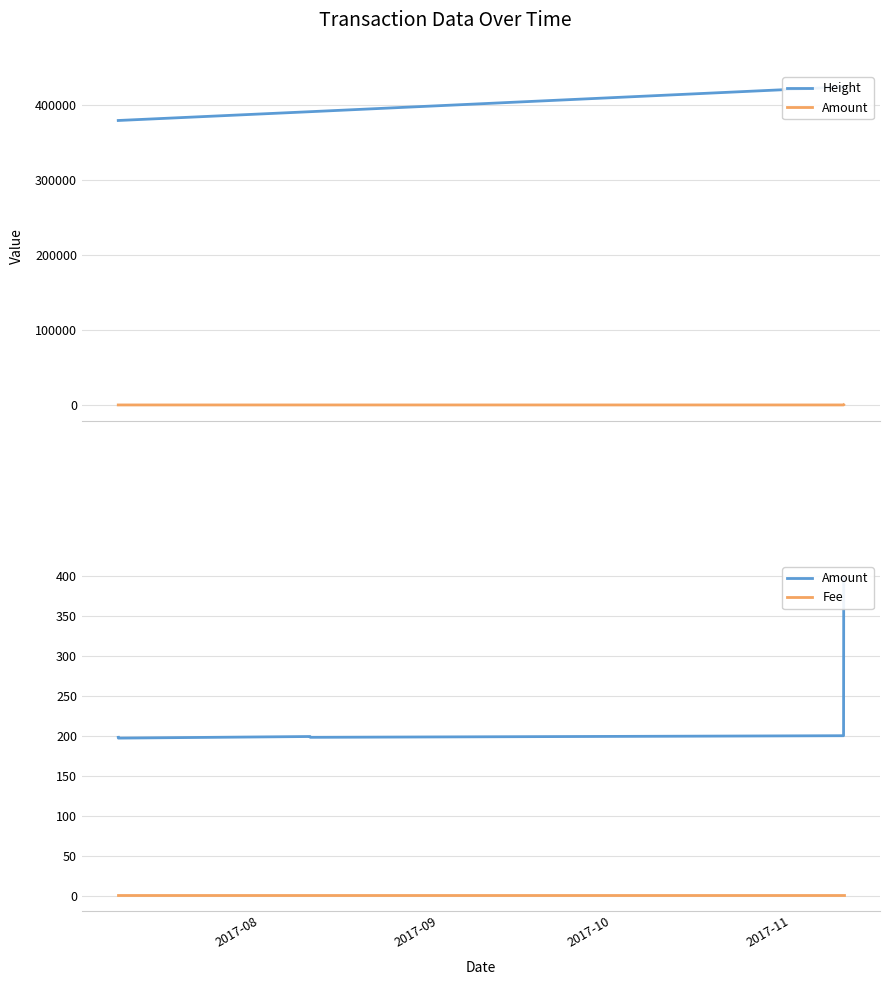

Does the chart have visible grid lines?

Yes